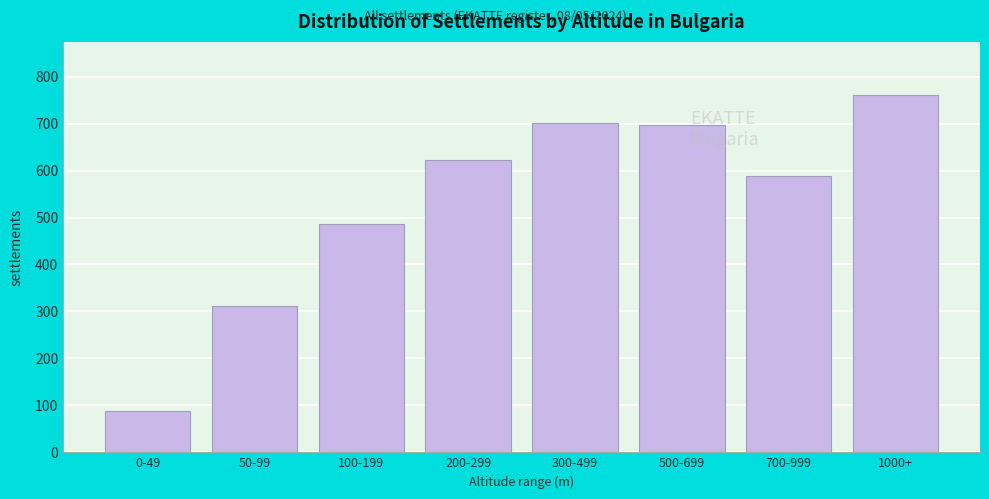

Is it true that the value at 700-999 is 589?

True